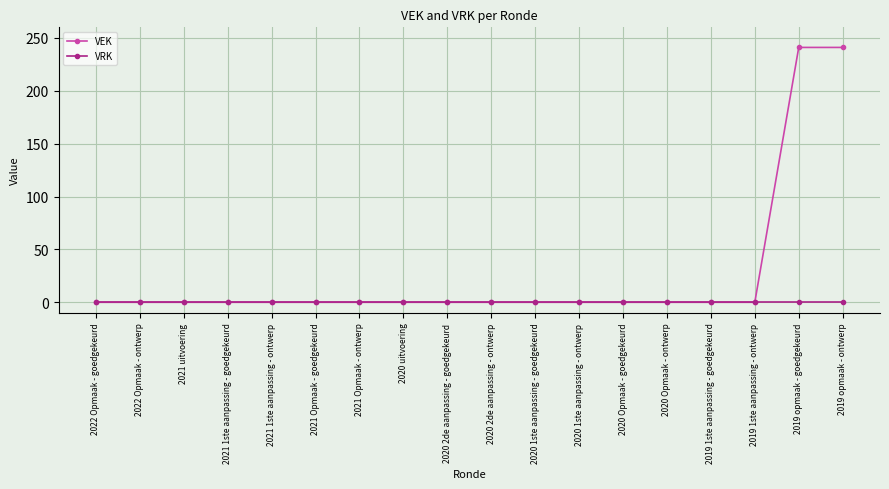

Which series has the widest spread of values?

VEK